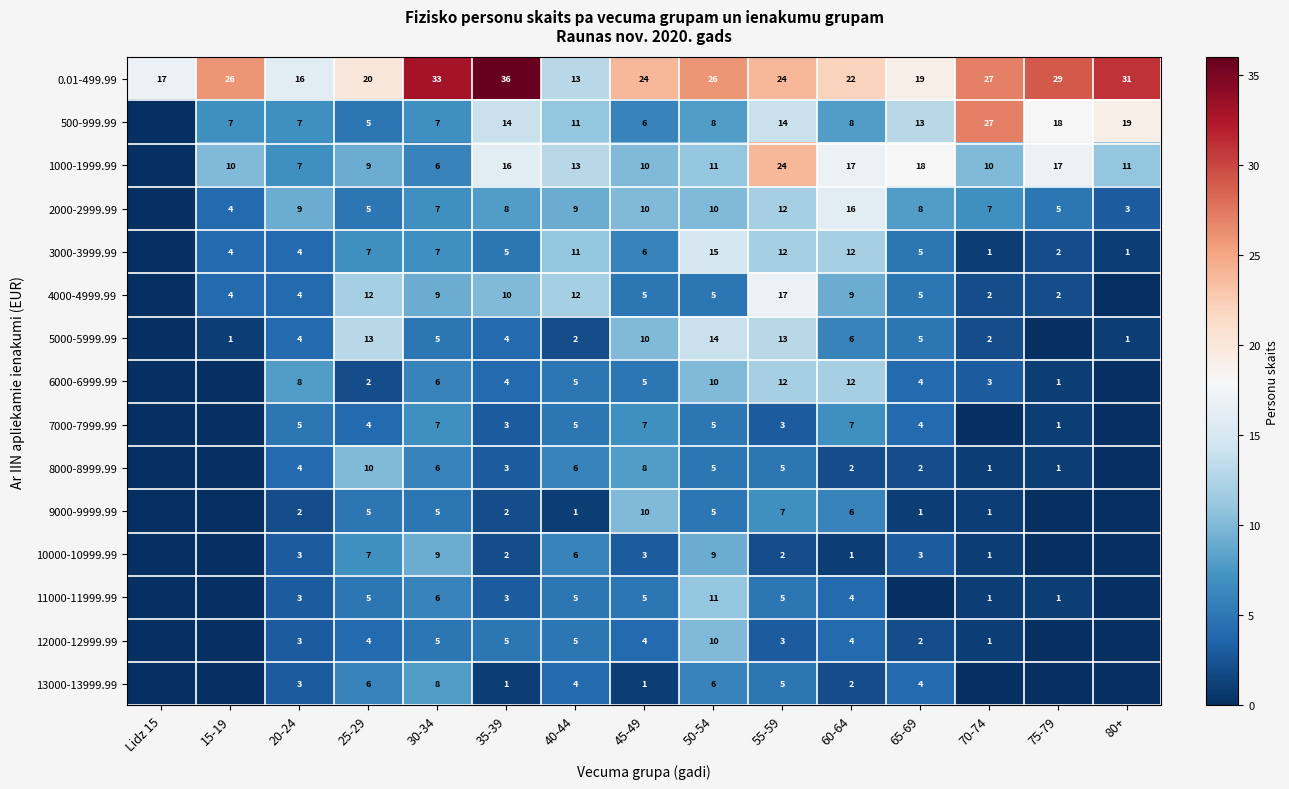

True or false: 10000-10999.99 has a value of 9 at 30-34.

True